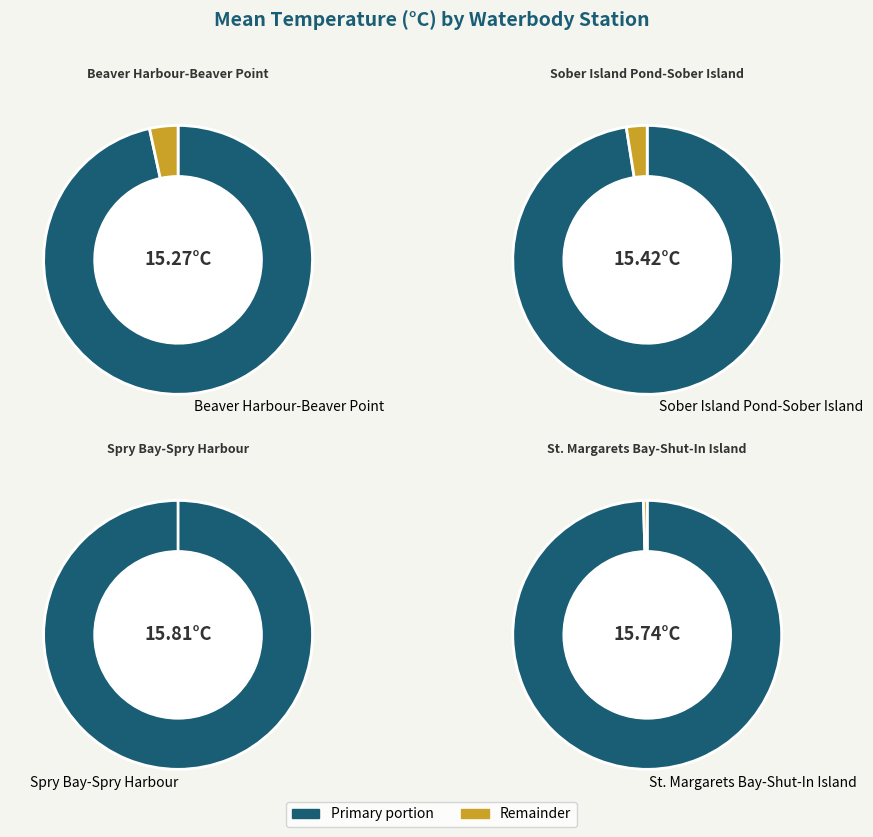

Count the number of slices in the pie.

4